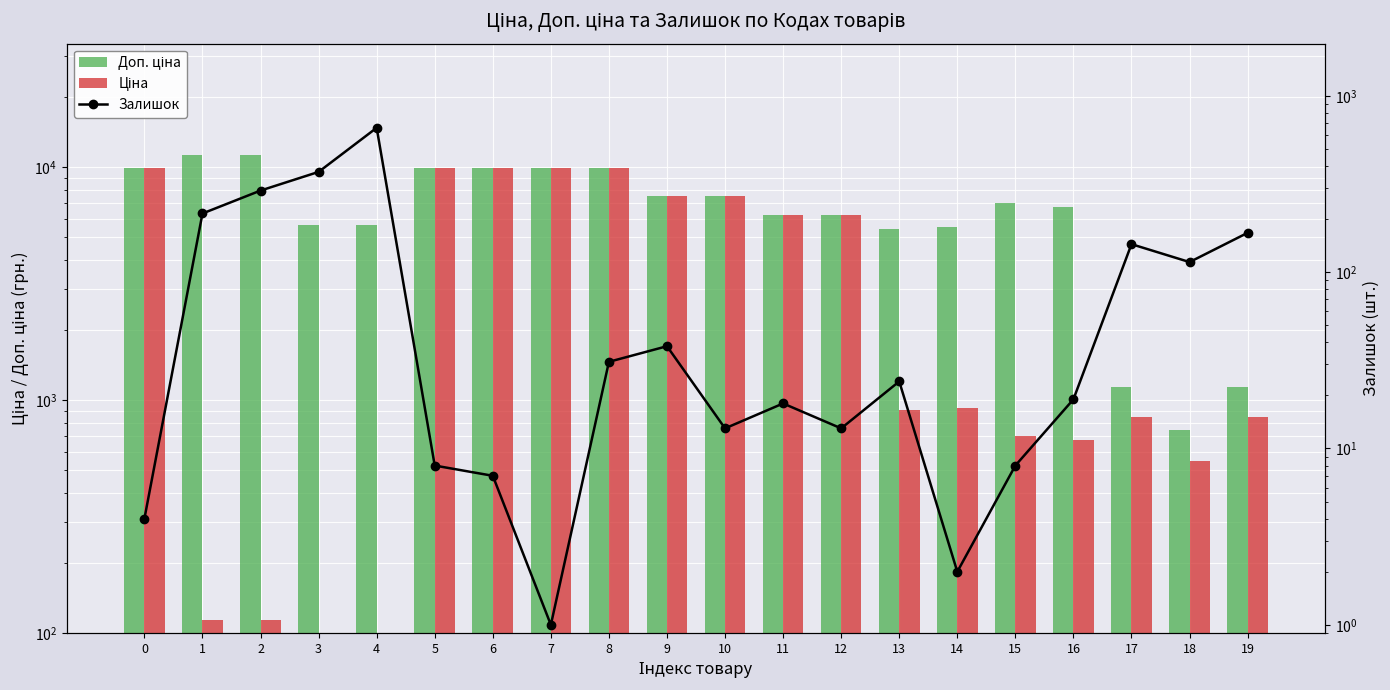

How many bars are there in each group?

3